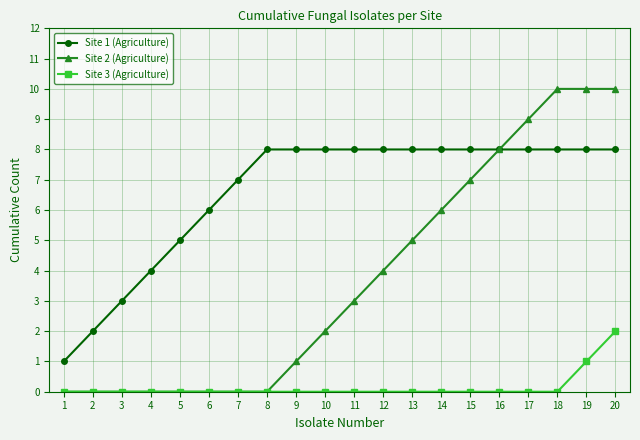

What is the average value of the Site 1 (Agriculture) series?

7